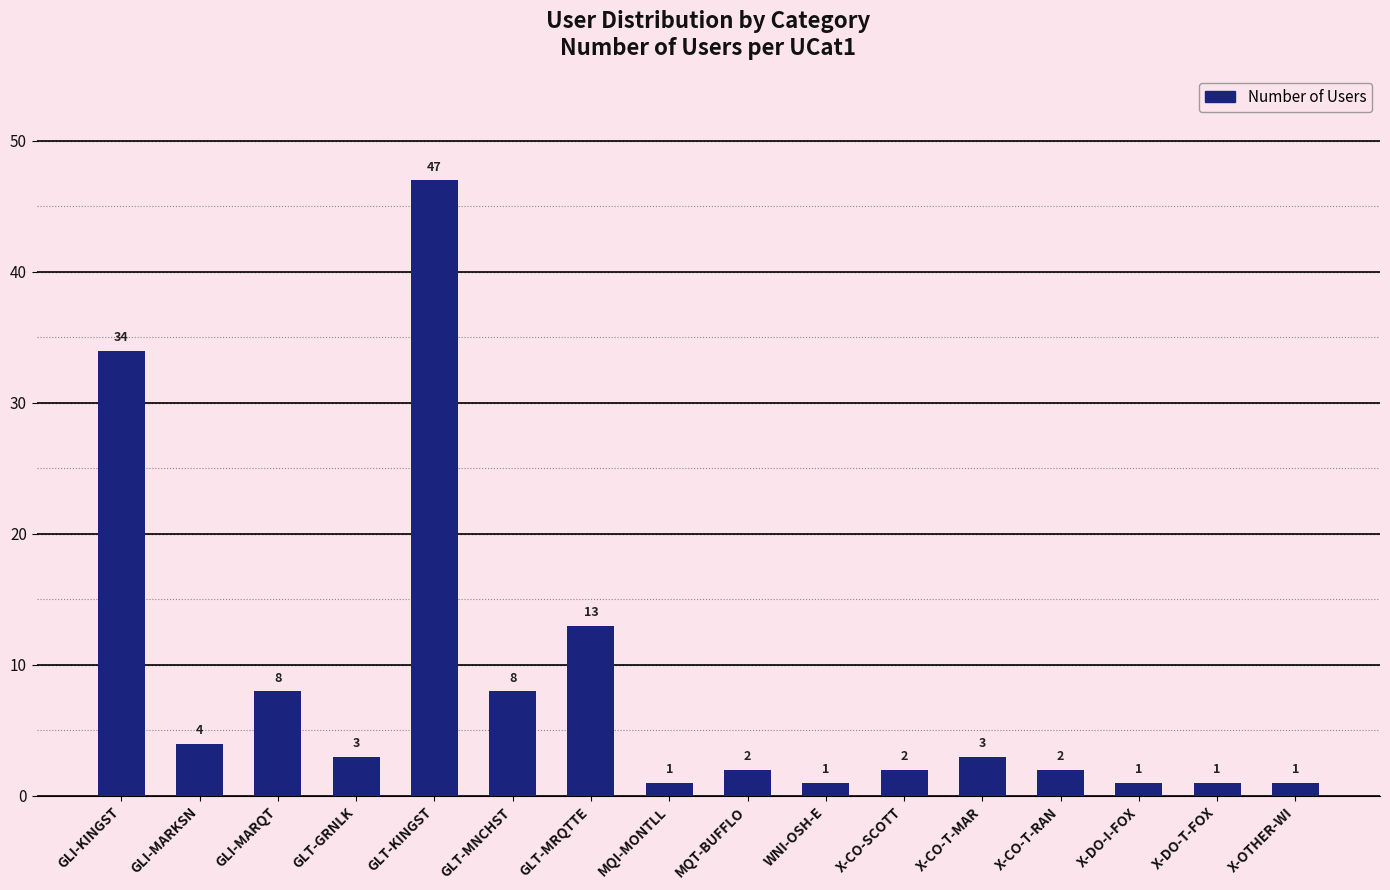

What is the minimum value shown in the chart?

1